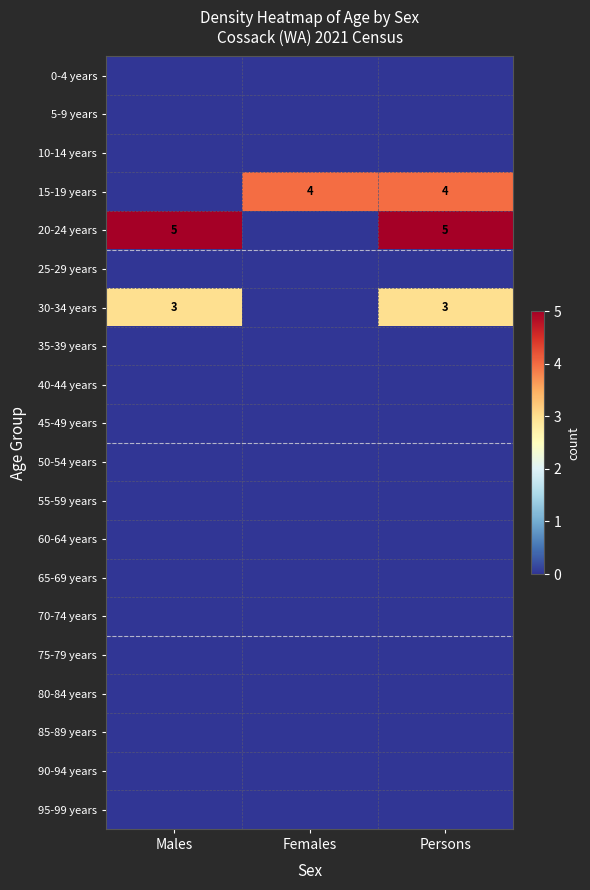

How many values in the 30-34 years series are below 3?

1